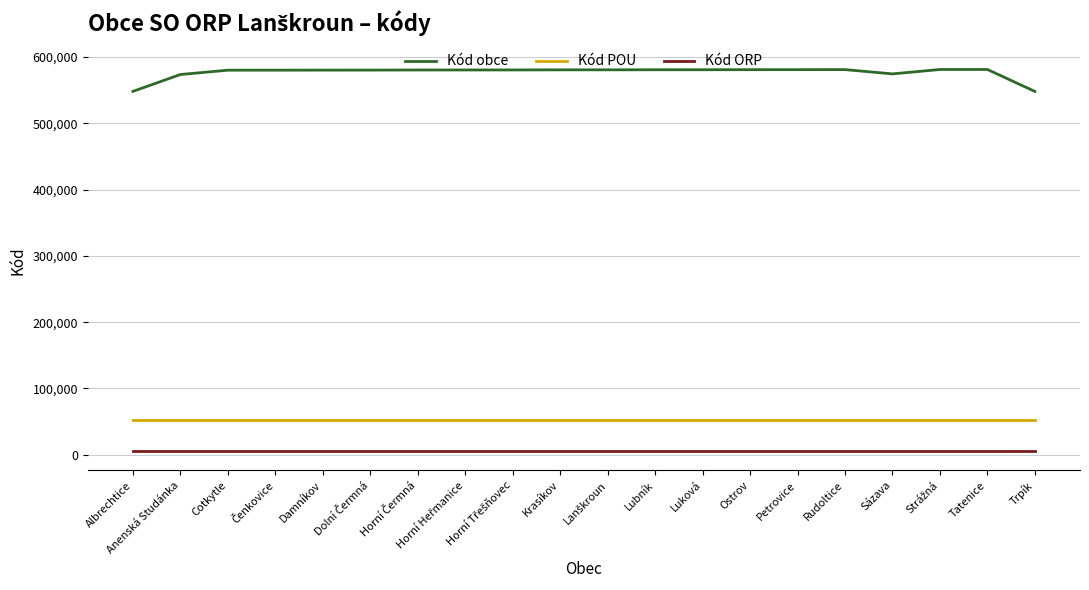

True or false: Kód ORP and Kód obce cross at least once.

False